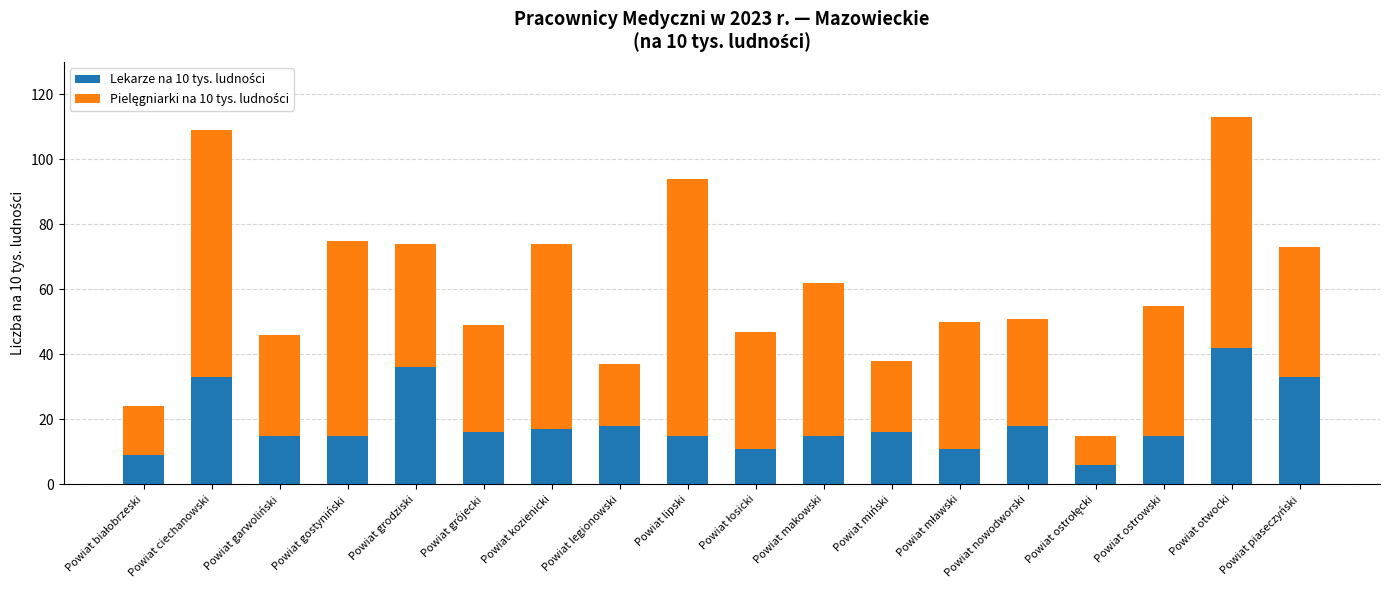

What is the difference between the Pielęgniarki na 10 tys. ludności values at Powiat białobrzeski and Powiat grodziski?

23